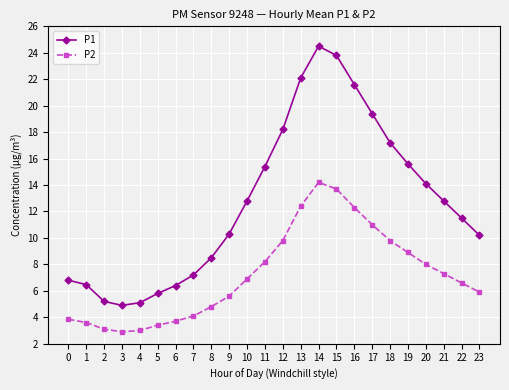

True or false: P2 and P1 cross at least once.

False